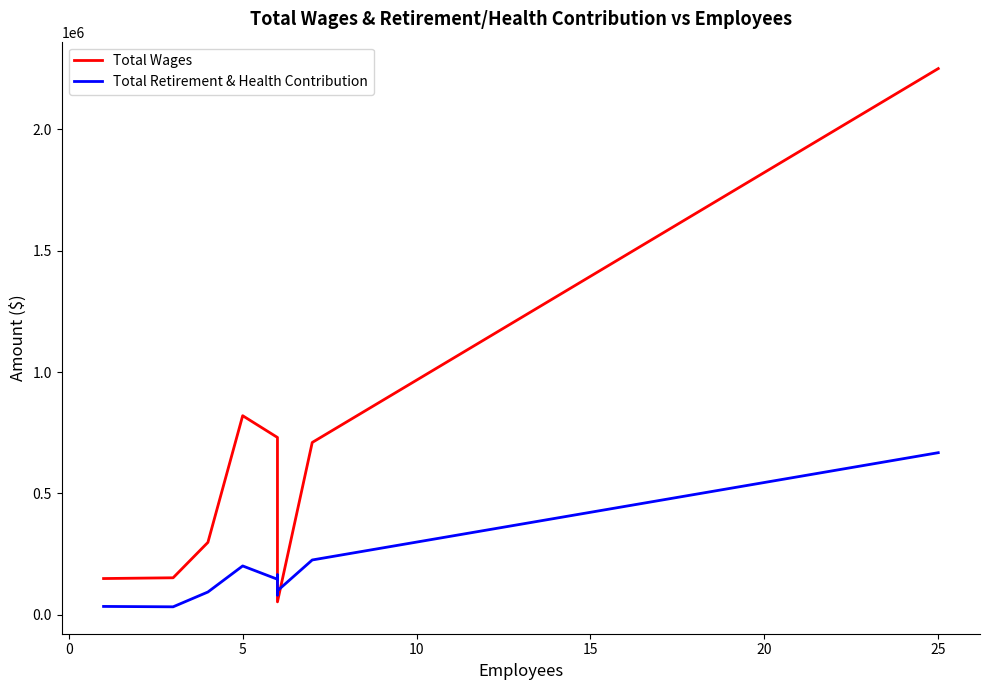

True or false: Total Wages has more than 2 points higher than both neighbors.

False